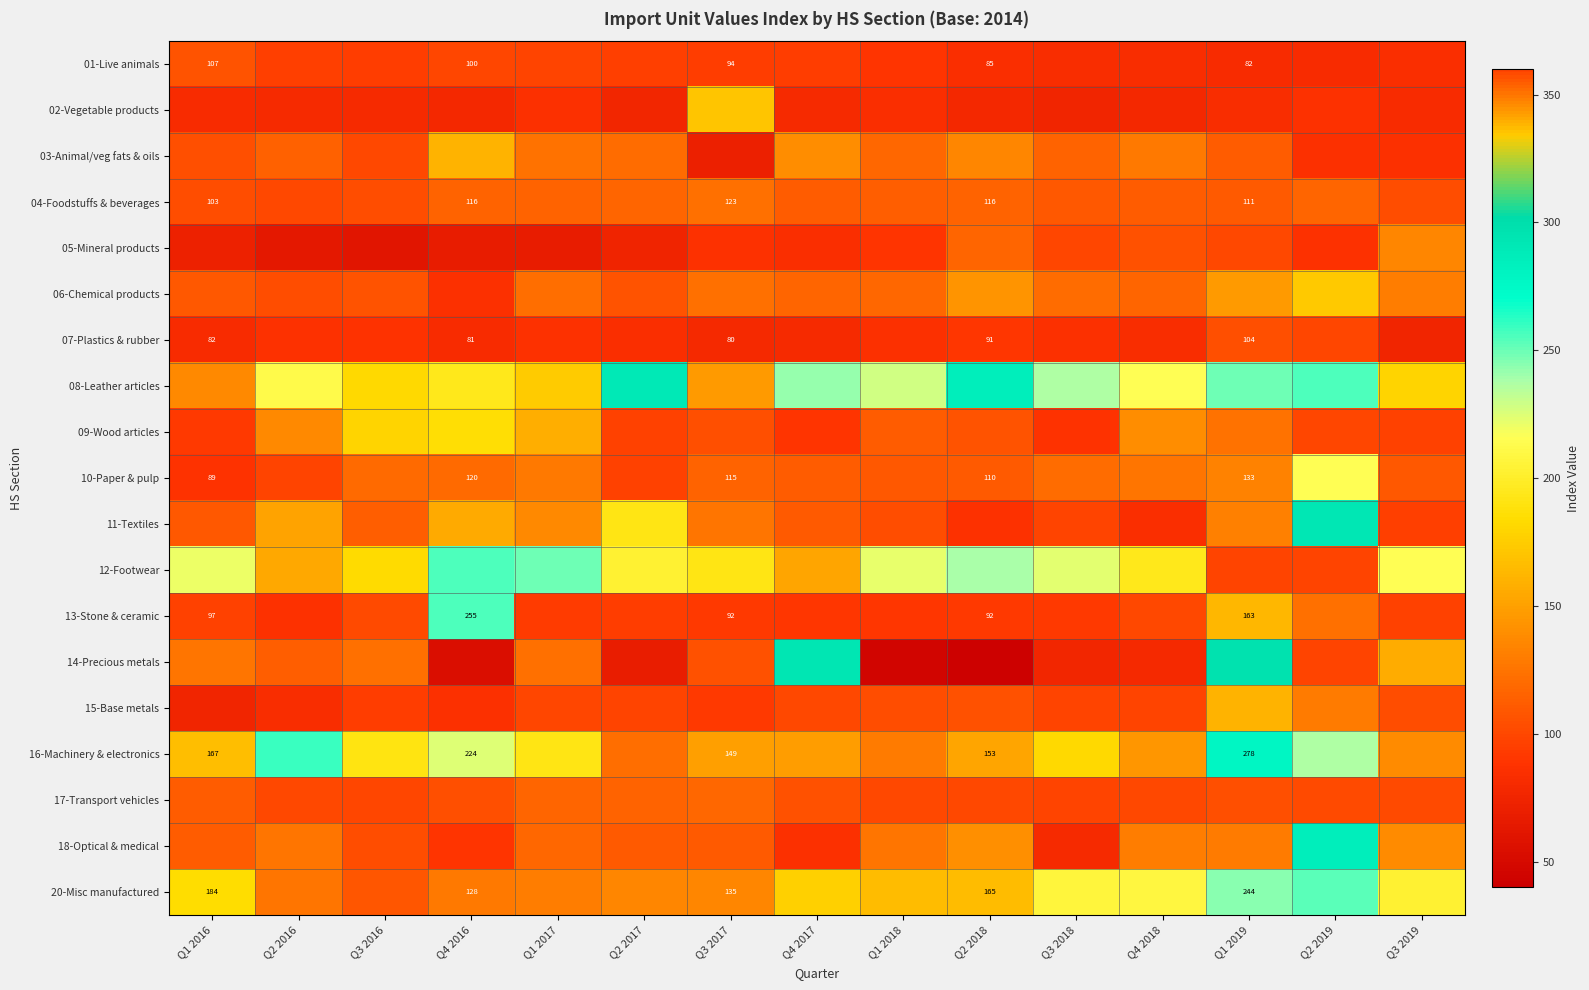

Rank the series at Q3 2018 from highest to lowest value.

08-Leather articles, 12-Footwear, 20-Misc manufactured, 16-Machinery & electronics, 06-Chemical products, 10-Paper & pulp, 03-Animal/veg fats & oils, 04-Foodstuffs & beverages, 05-Mineral products, 15-Base metals, 17-Transport vehicles, 11-Textiles, 13-Stone & ceramic, 09-Wood articles, 07-Plastics & rubber, 01-Live animals, 18-Optical & medical, 14-Precious metals, 02-Vegetable products